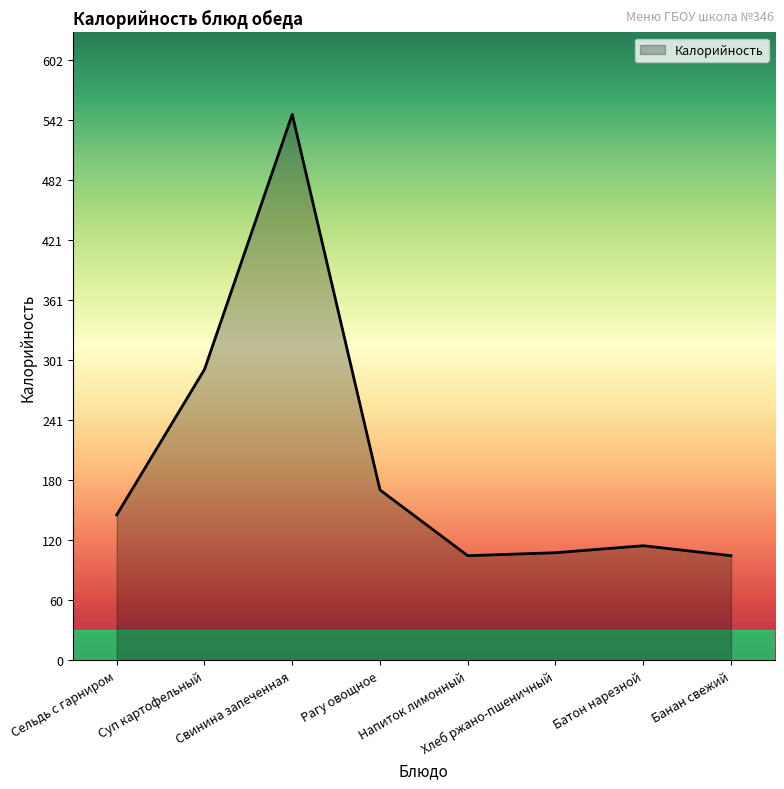

What is the difference between the maximum and second lowest values?

443